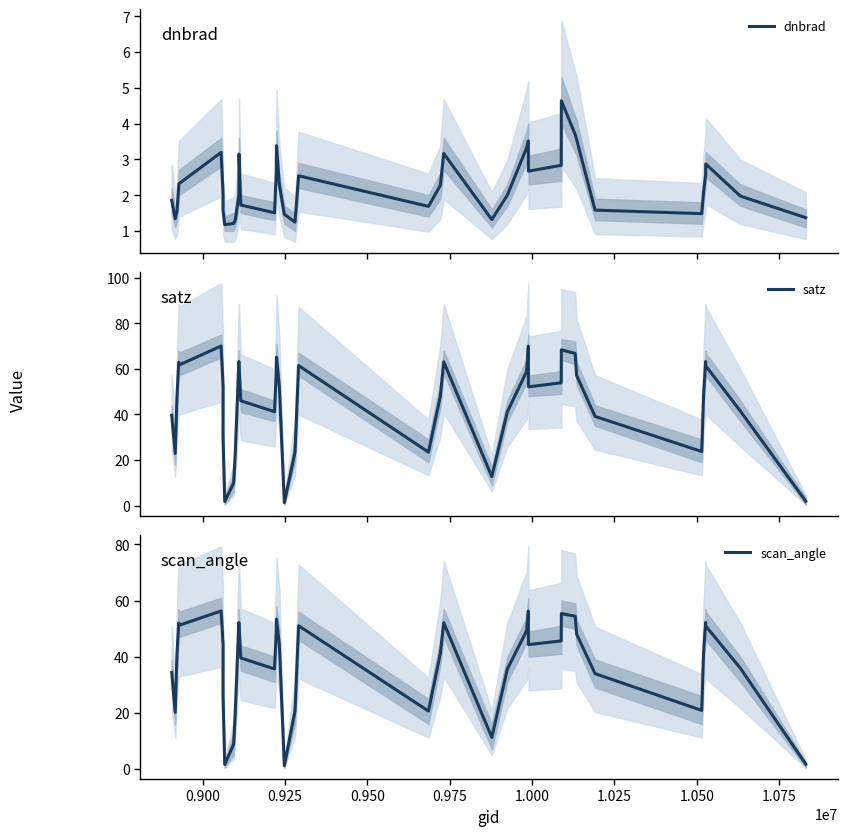

Rank the series by their maximum value, from lowest to highest.

dnbrad, scan_angle, satz